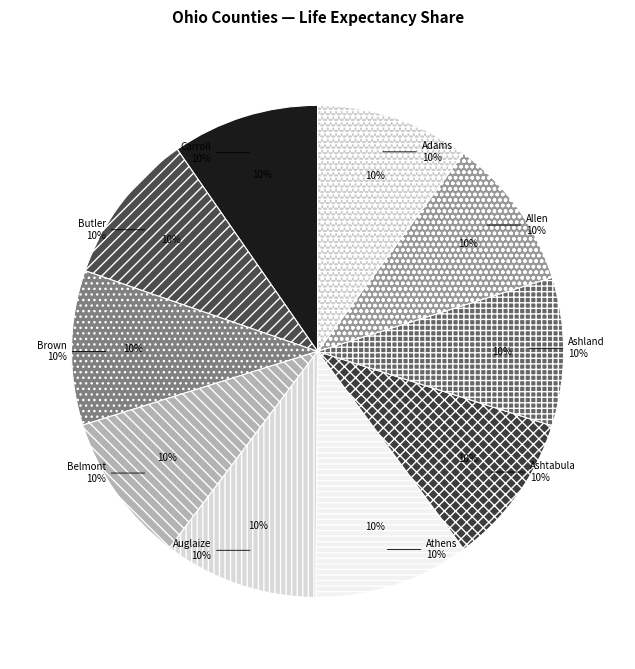

Does Brown represent more than half of the total?

No